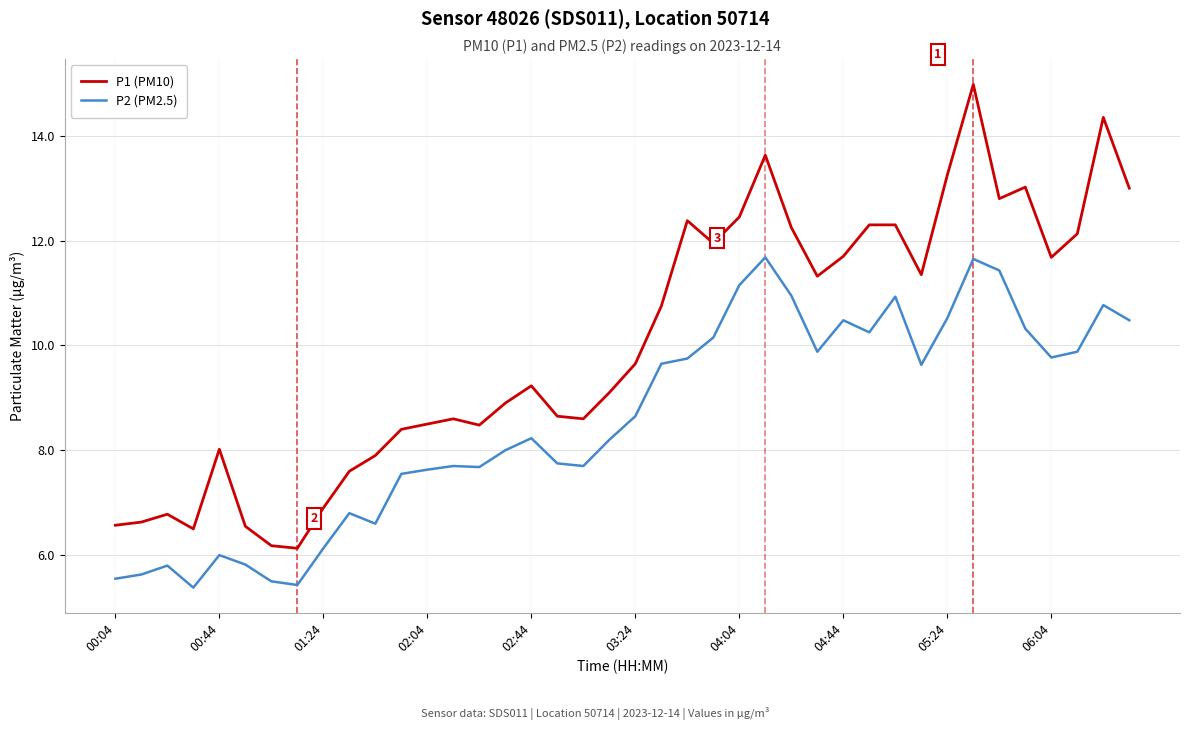

Which series has the widest spread of values?

P1 (PM10)